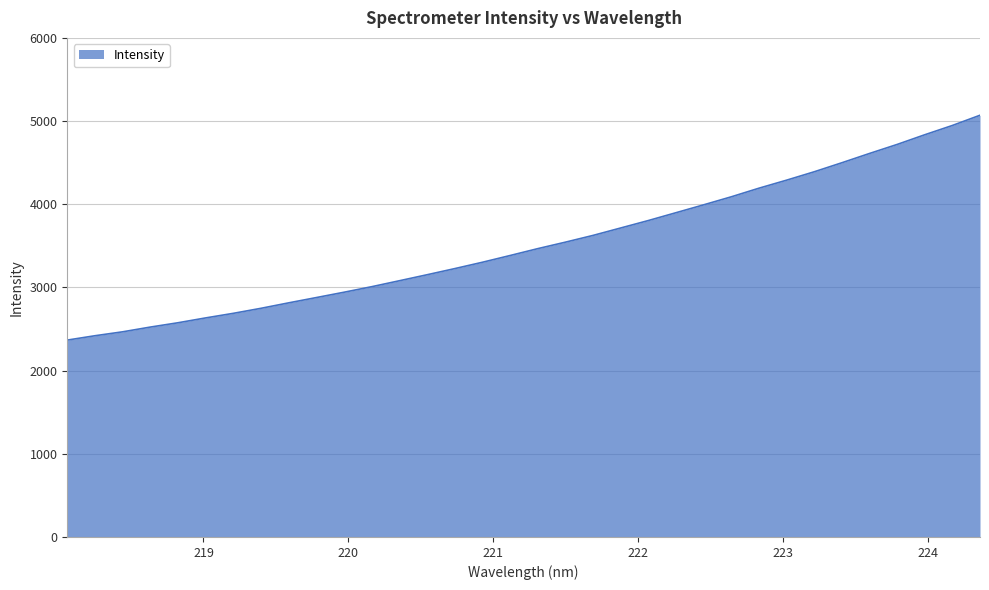

What is the smallest value displayed?

2366.9